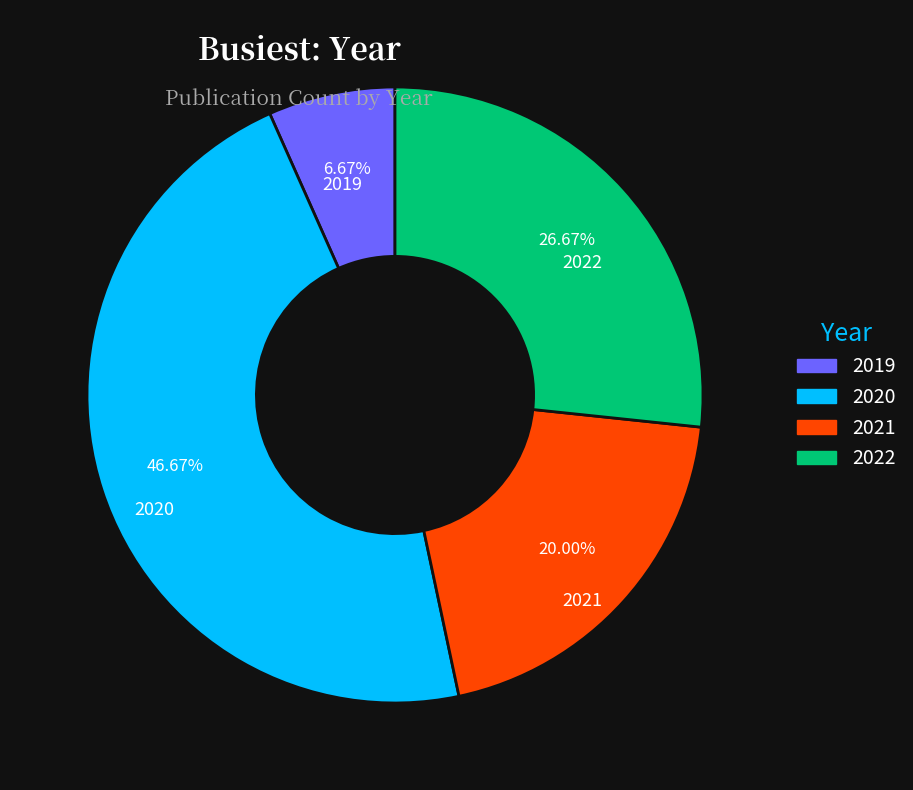

Does 2020 account for over 50% of the chart?

No